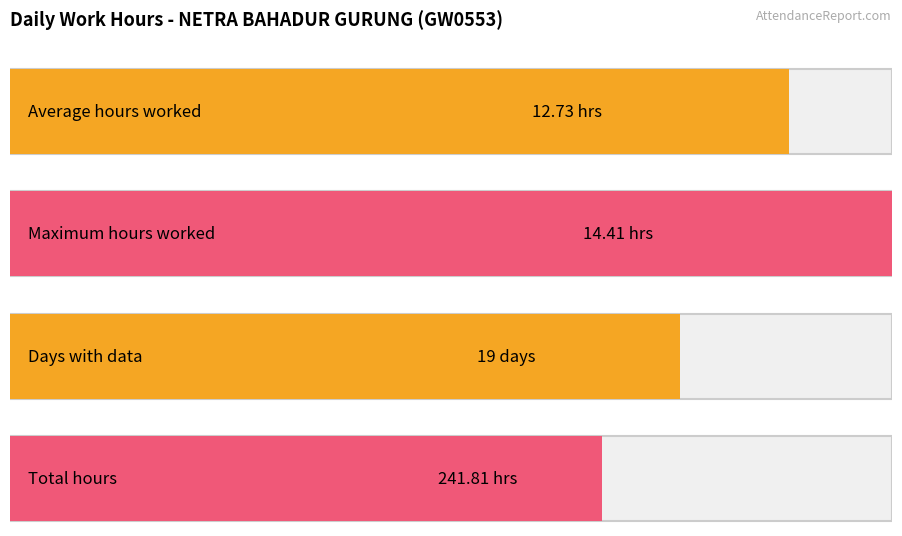

What is the average value?

12.7